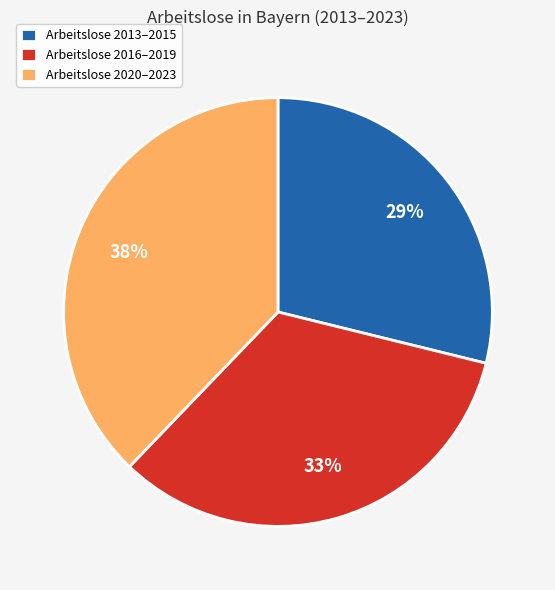

How many slices are in this pie chart?

3